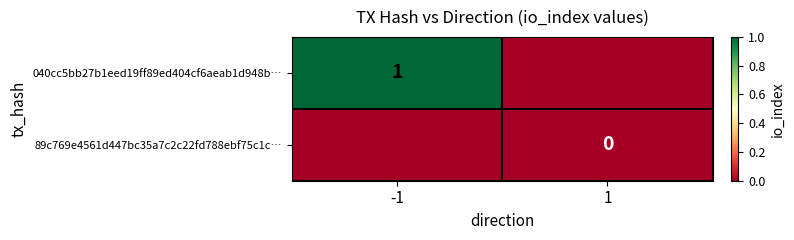

The value of 040cc5bb27b1eed19ff89ed404cf6aeab1d948b… at -1 is 1. True or false?

True